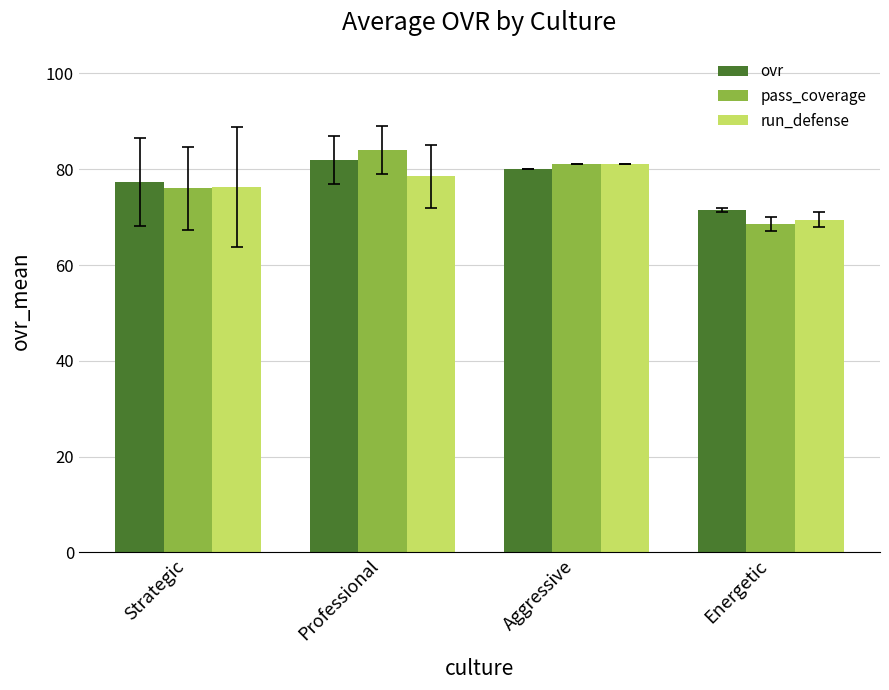

Reading left to right, transcribe all the data shown in this chart.

ovr: Strategic=77.3	Professional=82.0	Aggressive=80.0	Energetic=71.5
pass_coverage: Strategic=76.0	Professional=84.0	Aggressive=81.0	Energetic=68.5
run_defense: Strategic=76.3	Professional=78.5	Aggressive=81.0	Energetic=69.5